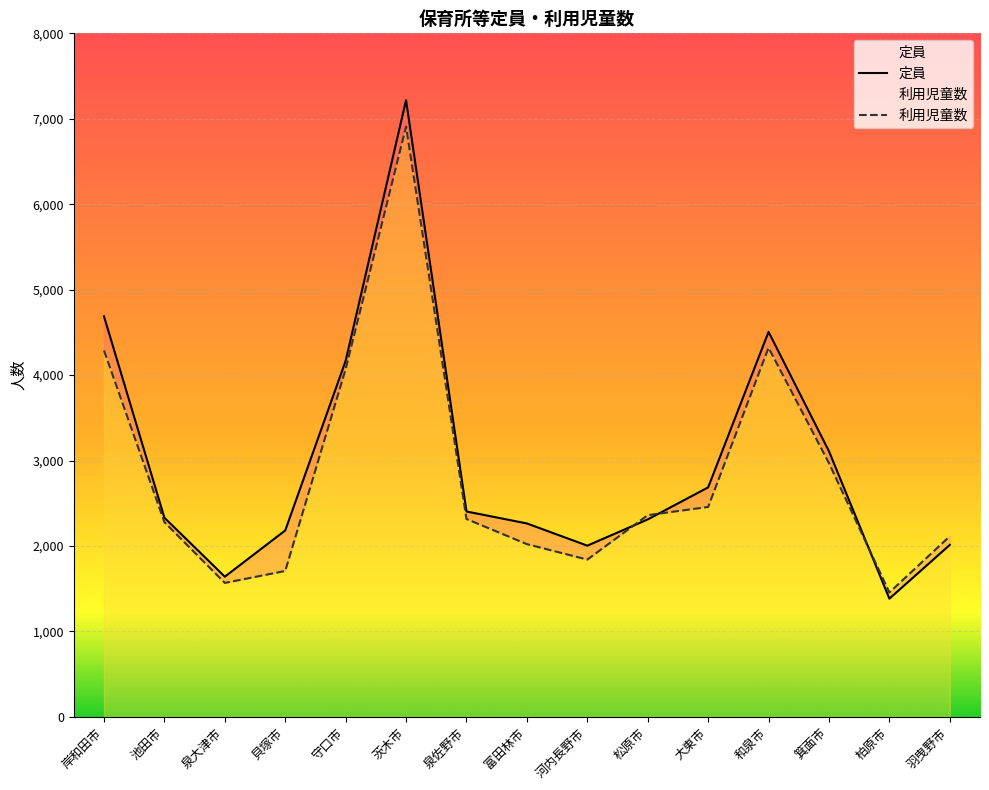

At which label is 利用児童数 closest to 4182?

岸和田市